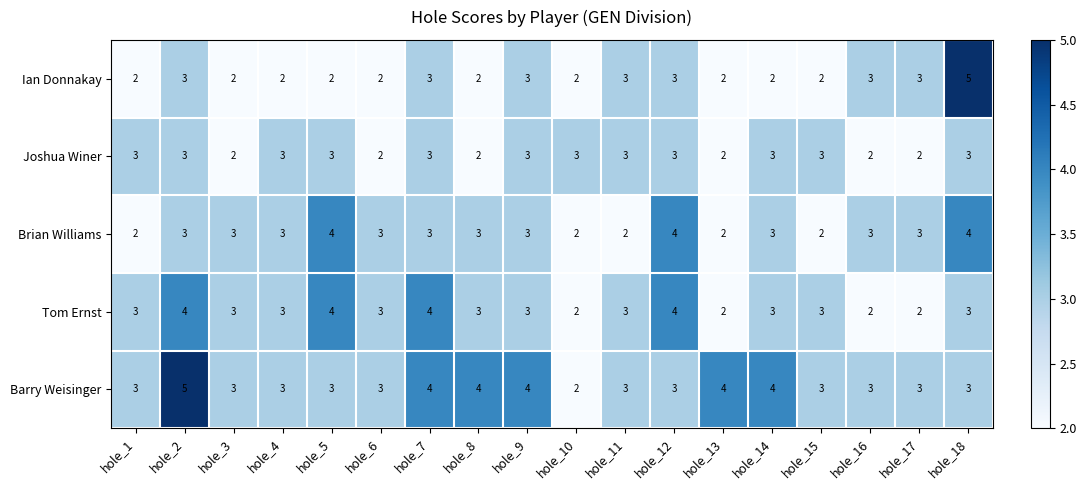

What is the difference between the highest and lowest values at hole_6?

1